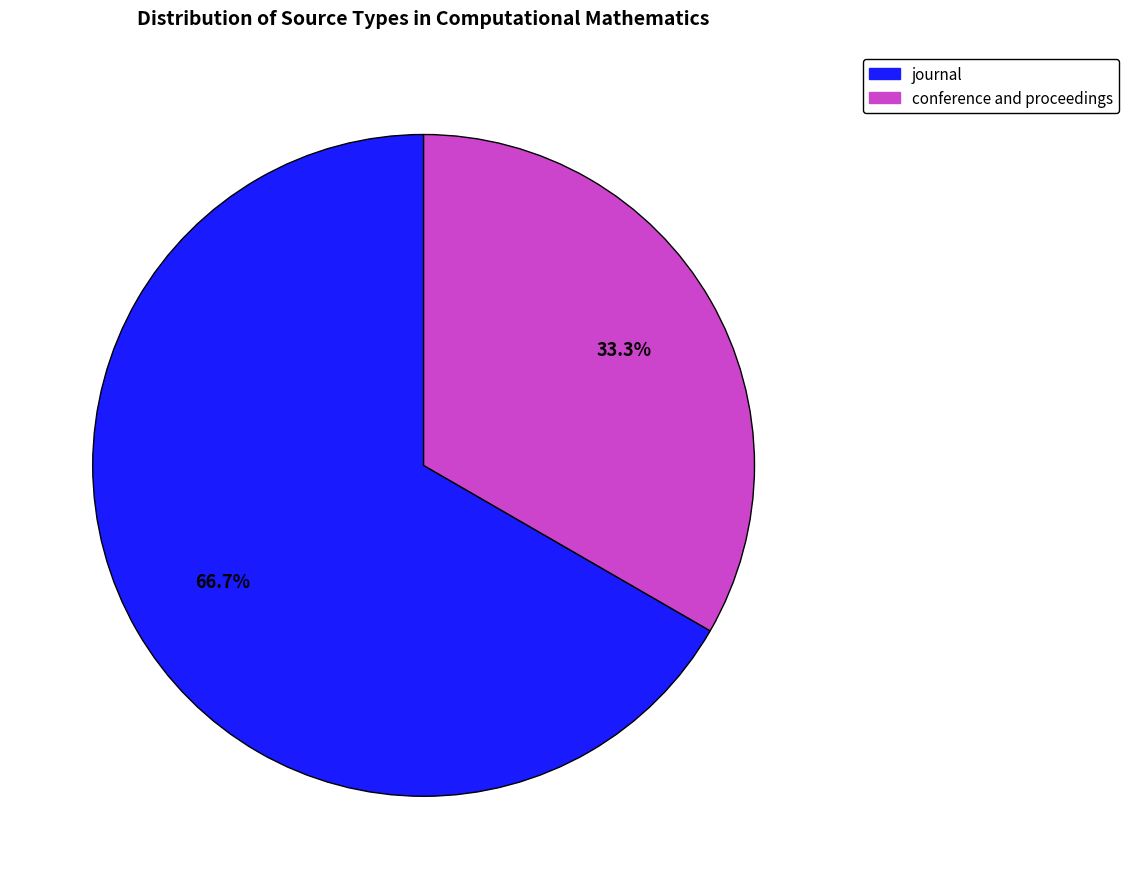

Is the sum of journal and conference and proceedings greater than half?

Yes